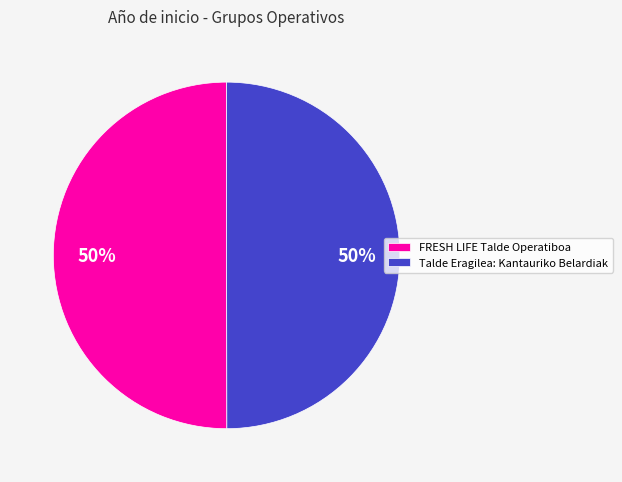

What is the ratio of the value at Talde Eragilea: Kantauriko Belardiak to the value at FRESH LIFE Talde Operatiboa?

1.0